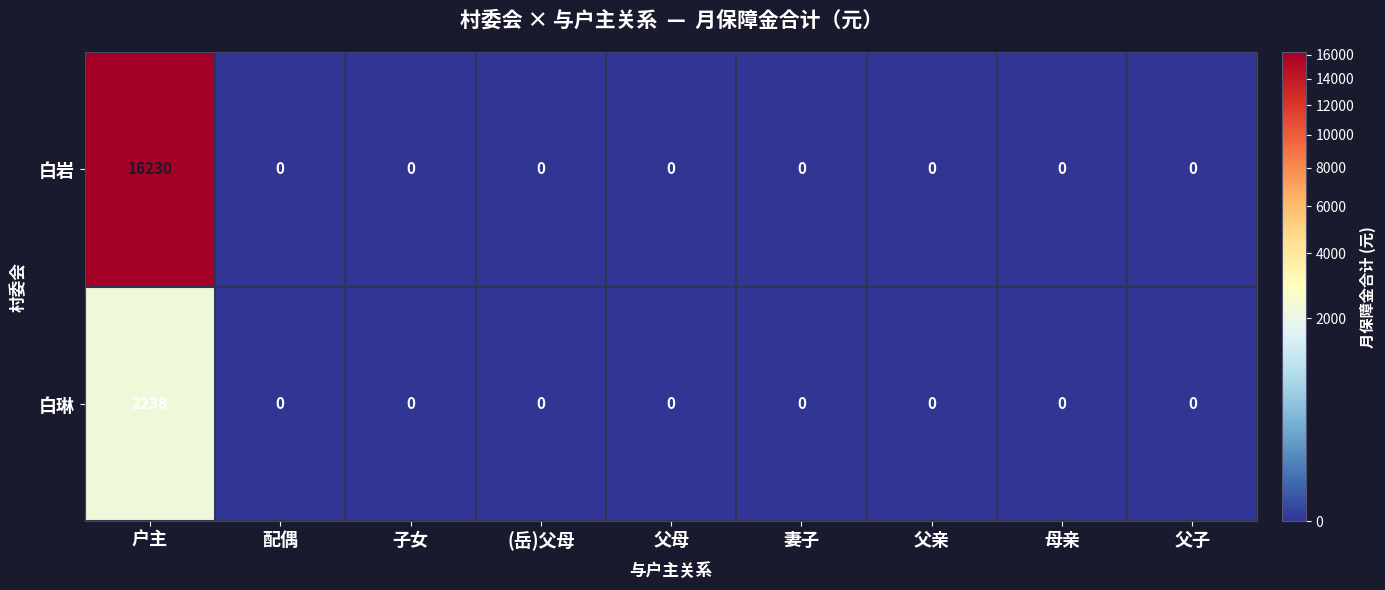

What is the sum of all 白琳 values?

2238